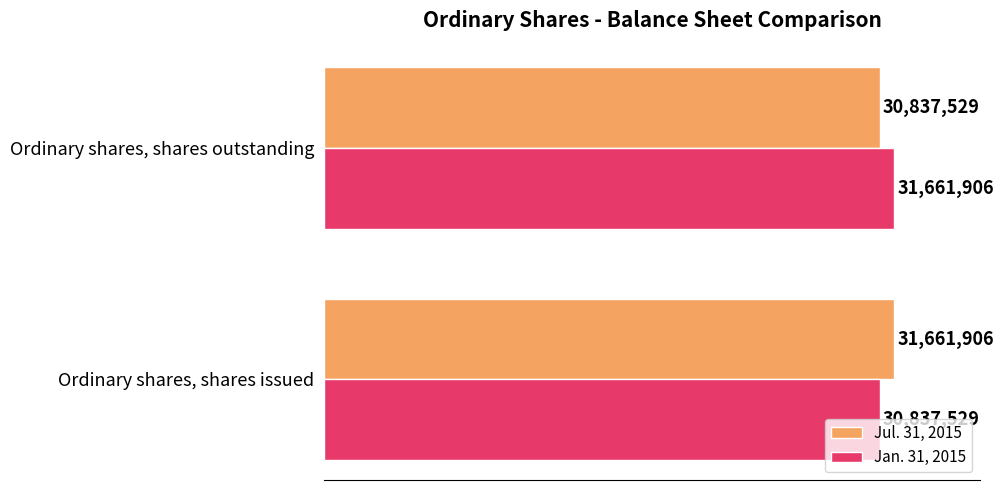

What are all the series names shown in the legend?

Jul. 31, 2015, Jan. 31, 2015